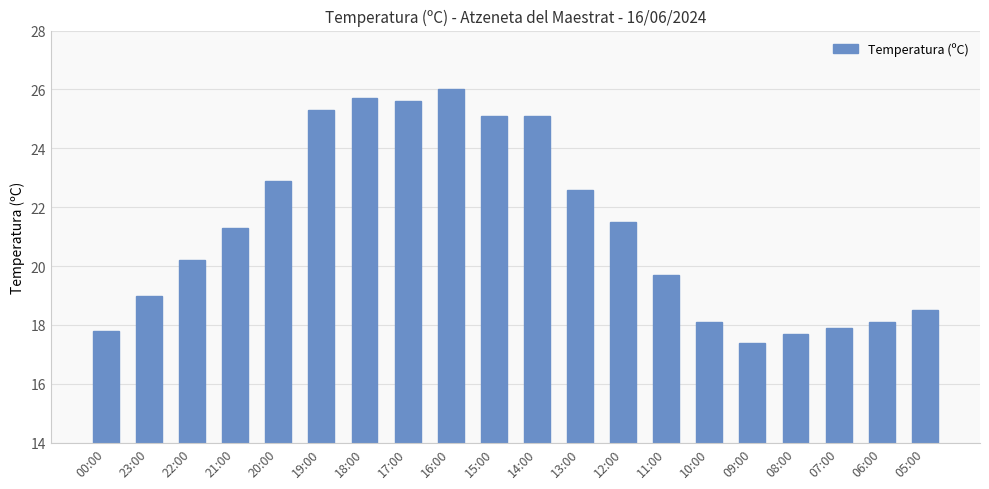

Approximately how many times larger is the value at 05:00 compared to 06:00?

1.0